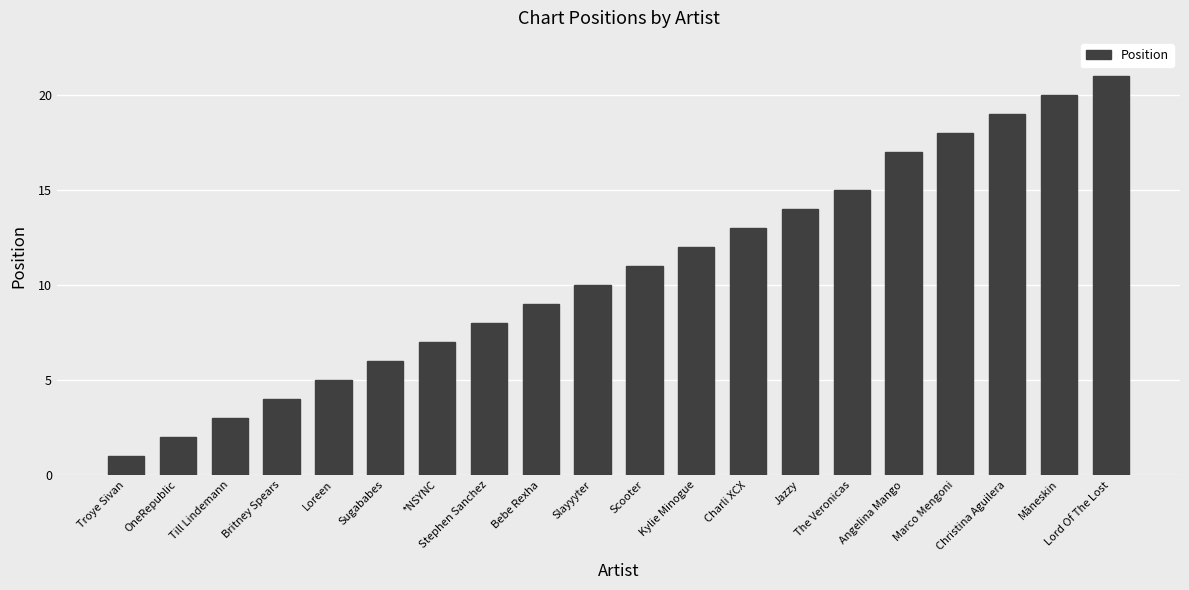

What is the greatest value displayed?

21